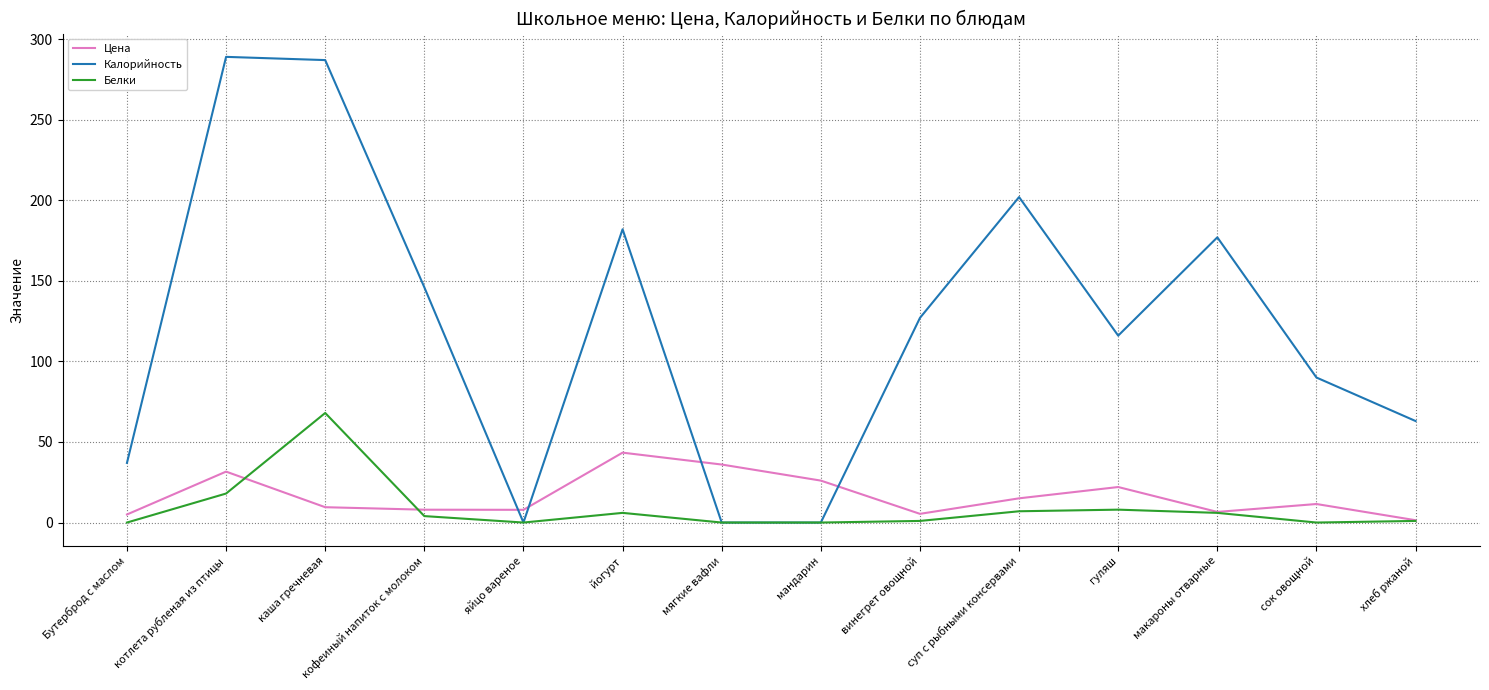

What is the average value of the Калорийность series?

122.6